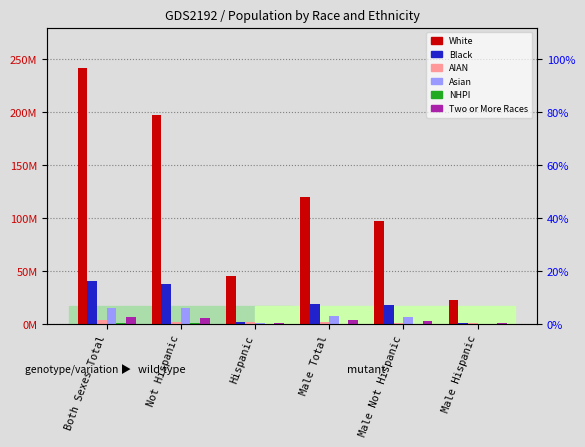

At which category is the sum across all series the highest?

Both Sexes Total